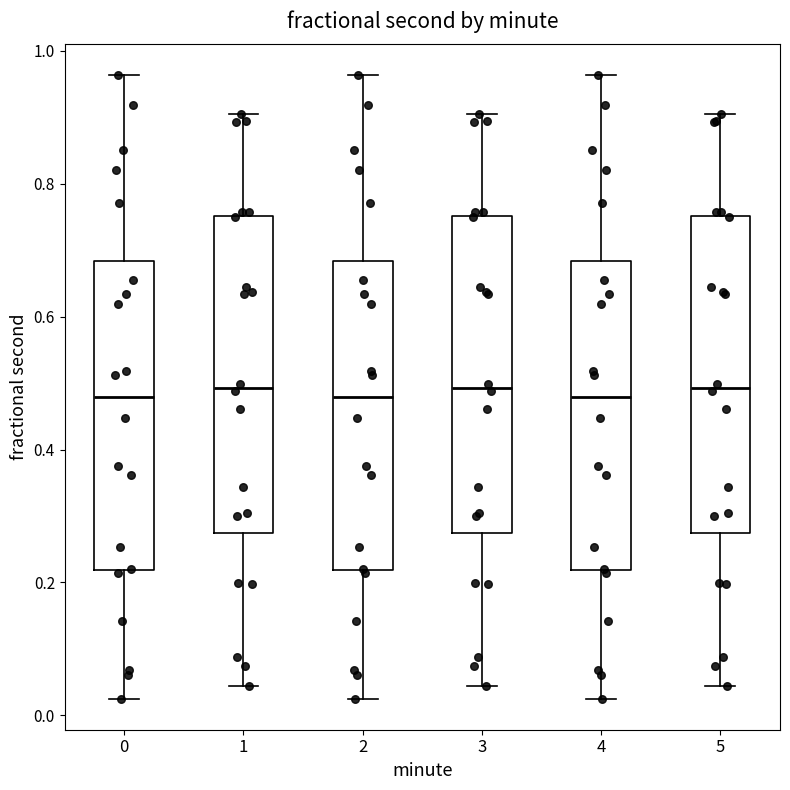

Reading left to right, read every box against the y-axis: the position of its median line, the range the box covers, and the ends of its whiskers. The values are not printed on the chart, so give them approximately, as read against the axis.

0: median 0.48, box 0.22 to 0.68, whiskers 0.02 to 0.96
1: median 0.50, box 0.28 to 0.76, whiskers 0.04 to 0.90
2: median 0.48, box 0.22 to 0.68, whiskers 0.02 to 0.96
3: median 0.50, box 0.28 to 0.76, whiskers 0.04 to 0.90
4: median 0.48, box 0.22 to 0.68, whiskers 0.02 to 0.96
5: median 0.50, box 0.28 to 0.76, whiskers 0.04 to 0.90